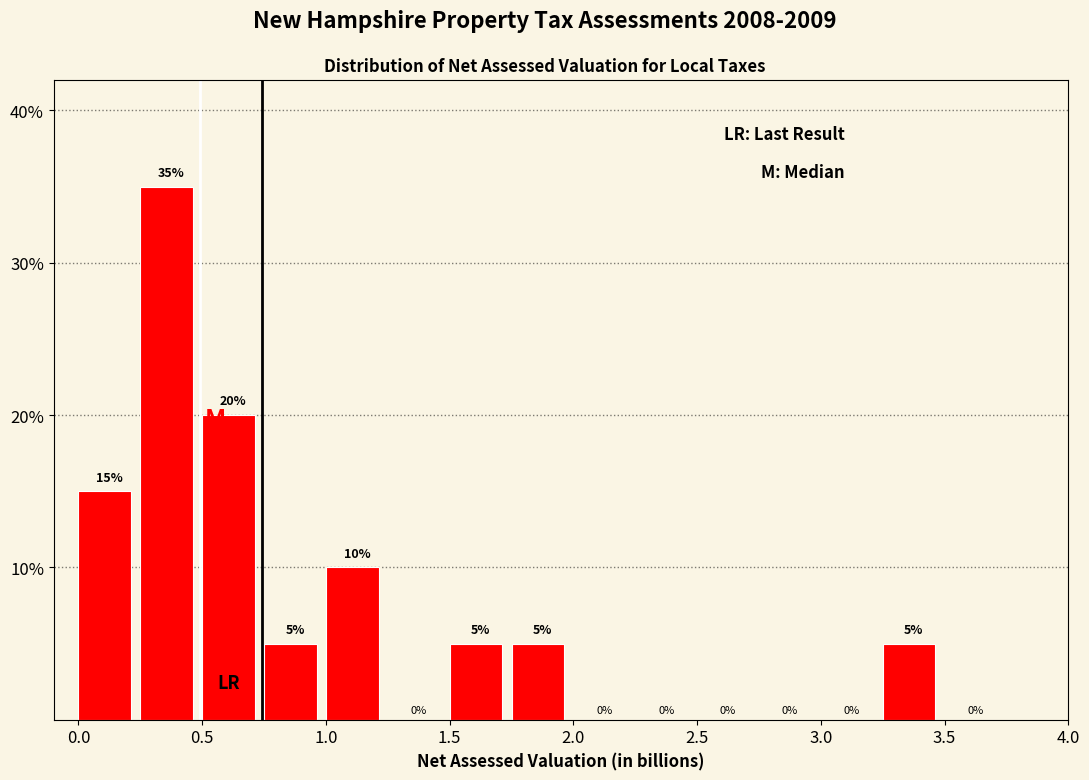

Reading left to right, transcribe this chart: for each bar, give the range it covers on the x-axis and its height.

0.00 to 0.25: 15
0.25 to 0.50: 35
0.50 to 0.75: 20
0.75 to 1.00: 5
1.00 to 1.25: 10
1.25 to 1.50: 0
1.50 to 1.75: 5
1.75 to 2.00: 5
2.00 to 2.25: 0
2.25 to 2.50: 0
2.50 to 2.75: 0
2.75 to 3.00: 0
3.00 to 3.25: 0
3.25 to 3.50: 5
3.50 to 3.75: 0